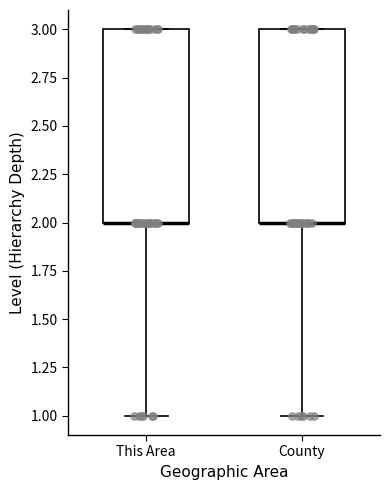

Reading left to right, read every box against the y-axis: the position of its median line, the range the box covers, and the ends of its whiskers. The values are not printed on the chart, so give them approximately, as read against the axis.

This Area: median 2 (drawn on the box's lower edge), box 2 to 3, whiskers 1 to 3
County: median 2 (drawn on the box's lower edge), box 2 to 3, whiskers 1 to 3